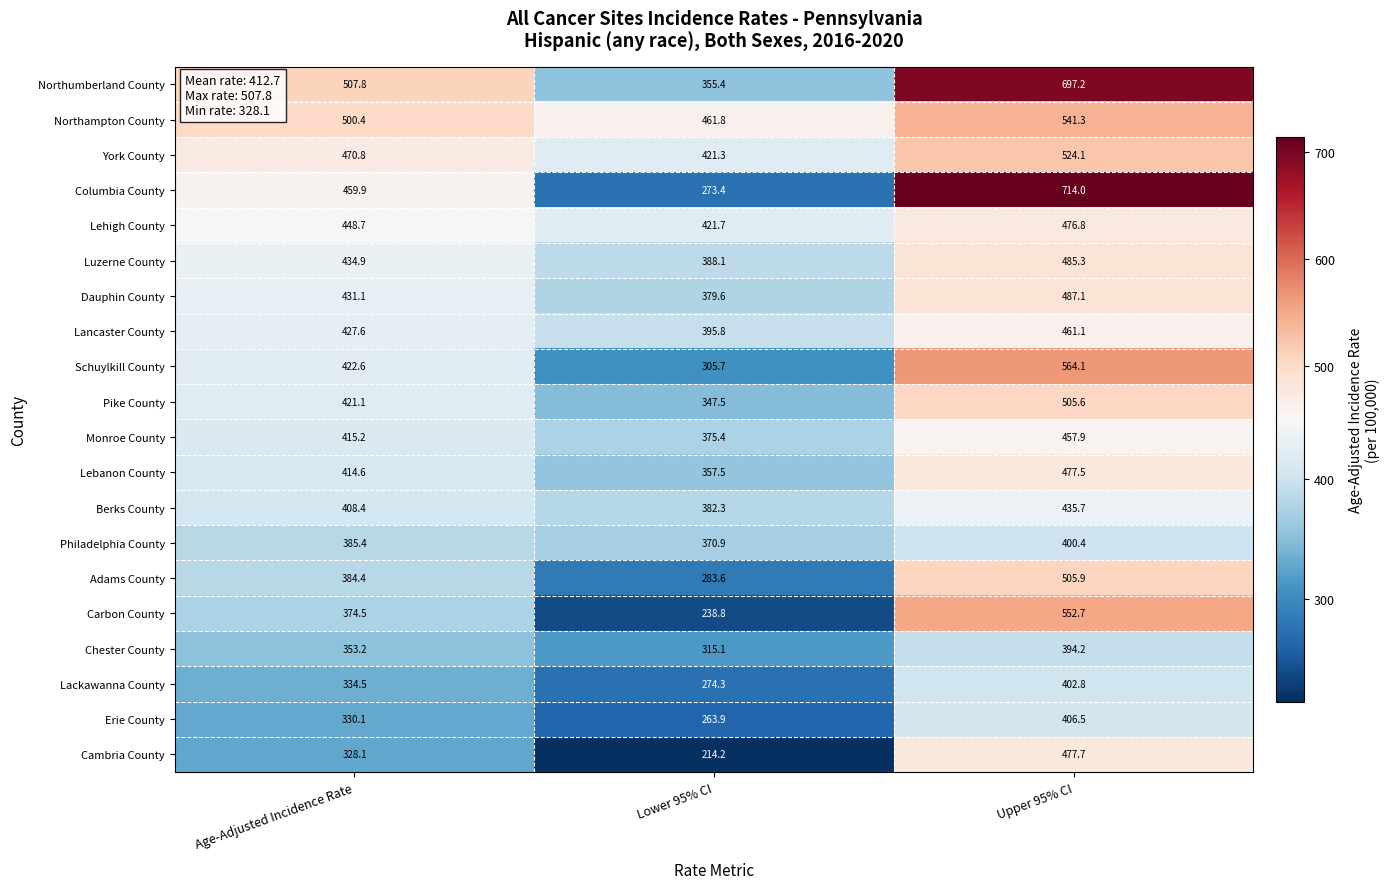

What is the maximum value shown in the chart?

714.0